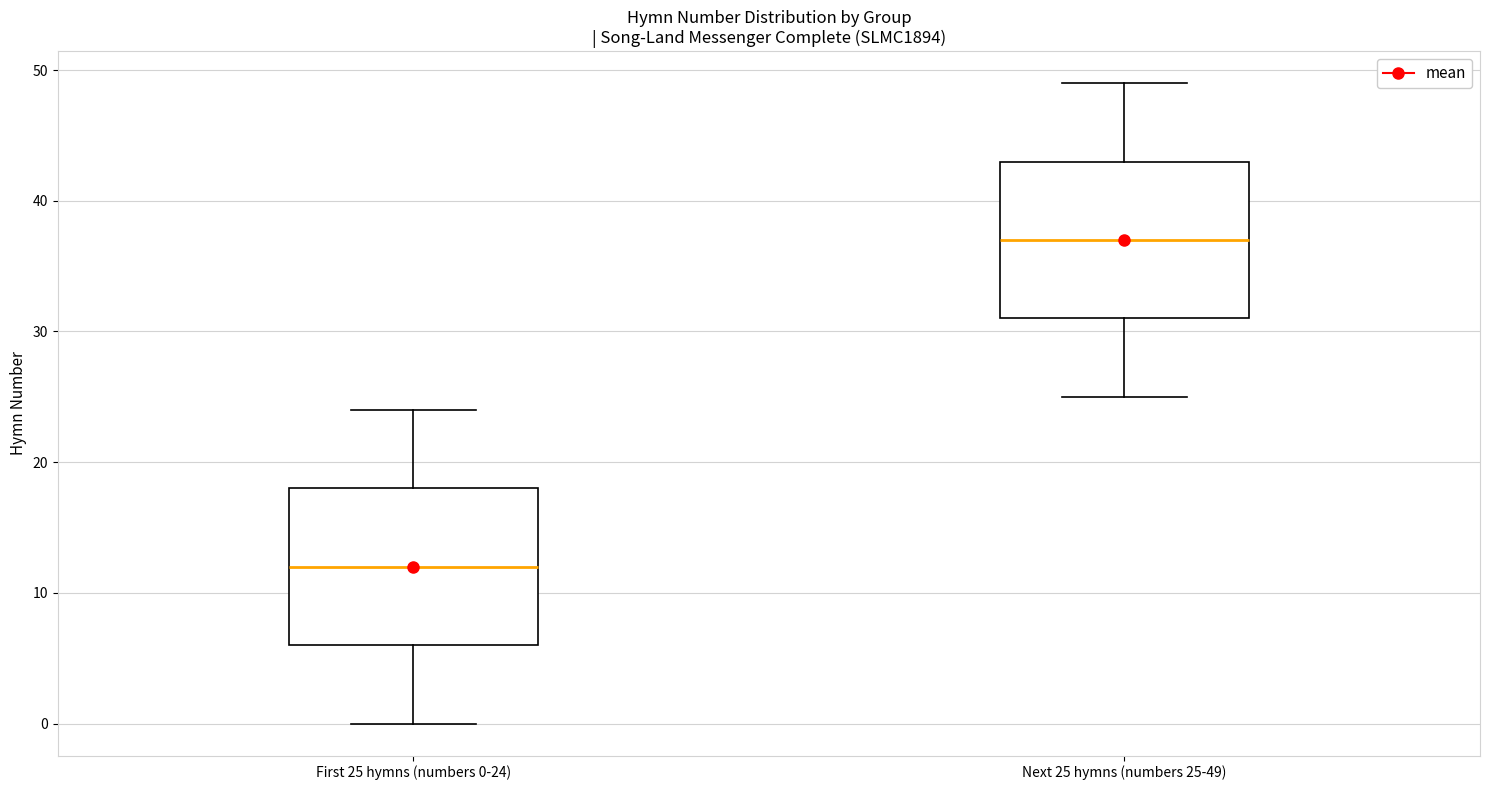

Reading left to right, transcribe this box plot: for each box, give where its median line is, the range the box spans, and where its two whiskers end, as read against the y-axis. The values are not printed on the chart, so give them approximately, as read against the axis.

First 25 hymns (numbers 0-24): median 12, box 6 to 18, whiskers 0 to 24
Next 25 hymns (numbers 25-49): median 37, box 31 to 43, whiskers 25 to 49